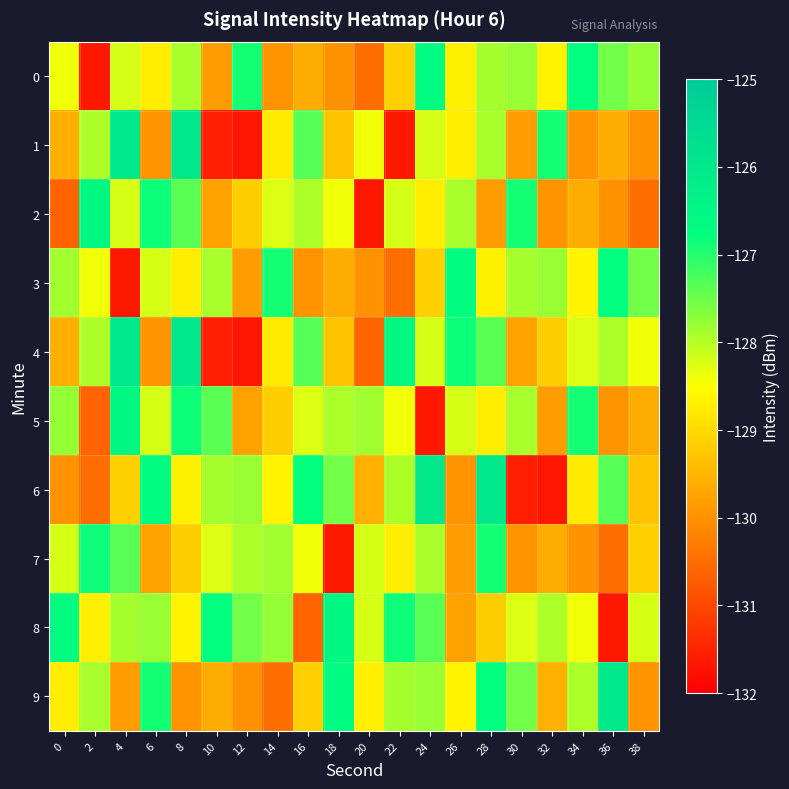

Reading left to right, transcribe all the data shown in this chart.

0: 0=-128.4	2=-131.7	4=-128.2	6=-128.7	8=-127.9	10=-129.8	12=-126.9	14=-130.0	16=-129.6	18=-130.0	20=-130.5	22=-129.2	24=-126.7	26=-128.7	28=-127.9	30=-127.8	32=-128.6	34=-126.7	36=-127.5	38=-127.8
1: 0=-129.6	2=-128.0	4=-126.0	6=-130.0	8=-126.0	10=-131.6	12=-131.7	14=-128.8	16=-127.3	18=-129.3	20=-128.4	22=-131.7	24=-128.2	26=-128.7	28=-127.9	30=-129.8	32=-126.9	34=-130.0	36=-129.6	38=-130.0
2: 0=-130.6	2=-126.6	4=-128.2	6=-126.8	8=-127.4	10=-129.8	12=-129.2	14=-128.3	16=-127.9	18=-128.4	20=-131.7	22=-128.2	24=-128.7	26=-127.9	28=-129.8	30=-126.9	32=-130.0	34=-129.6	36=-130.0	38=-130.5
3: 0=-127.9	2=-128.4	4=-131.7	6=-128.2	8=-128.7	10=-127.9	12=-129.8	14=-126.9	16=-130.0	18=-129.6	20=-130.0	22=-130.5	24=-129.2	26=-126.7	28=-128.7	30=-127.9	32=-127.8	34=-128.6	36=-126.7	38=-127.5
4: 0=-129.6	2=-128.0	4=-126.0	6=-130.0	8=-126.0	10=-131.6	12=-131.7	14=-128.8	16=-127.3	18=-129.3	20=-130.6	22=-126.6	24=-128.2	26=-126.8	28=-127.4	30=-129.8	32=-129.2	34=-128.3	36=-127.9	38=-128.4
5: 0=-127.8	2=-130.6	4=-126.6	6=-128.2	8=-126.8	10=-127.4	12=-129.8	14=-129.2	16=-128.3	18=-127.9	20=-127.9	22=-128.4	24=-131.7	26=-128.2	28=-128.7	30=-127.9	32=-129.8	34=-126.9	36=-130.0	38=-129.6
6: 0=-130.0	2=-130.5	4=-129.2	6=-126.7	8=-128.7	10=-127.9	12=-127.8	14=-128.6	16=-126.7	18=-127.5	20=-129.6	22=-128.0	24=-126.0	26=-130.0	28=-126.0	30=-131.6	32=-131.7	34=-128.8	36=-127.3	38=-129.3
7: 0=-128.2	2=-126.8	4=-127.4	6=-129.8	8=-129.2	10=-128.3	12=-127.9	14=-127.9	16=-128.4	18=-131.7	20=-128.2	22=-128.7	24=-127.9	26=-129.8	28=-126.9	30=-130.0	32=-129.6	34=-130.0	36=-130.5	38=-129.2
8: 0=-126.7	2=-128.7	4=-127.9	6=-127.8	8=-128.6	10=-126.7	12=-127.5	14=-127.8	16=-130.6	18=-126.6	20=-128.2	22=-126.8	24=-127.4	26=-129.8	28=-129.2	30=-128.3	32=-127.9	34=-128.4	36=-131.7	38=-128.2
9: 0=-128.7	2=-127.9	4=-129.8	6=-126.9	8=-130.0	10=-129.6	12=-130.0	14=-130.5	16=-129.2	18=-126.7	20=-128.7	22=-127.9	24=-127.8	26=-128.6	28=-126.7	30=-127.5	32=-129.6	34=-128.0	36=-126.0	38=-130.0